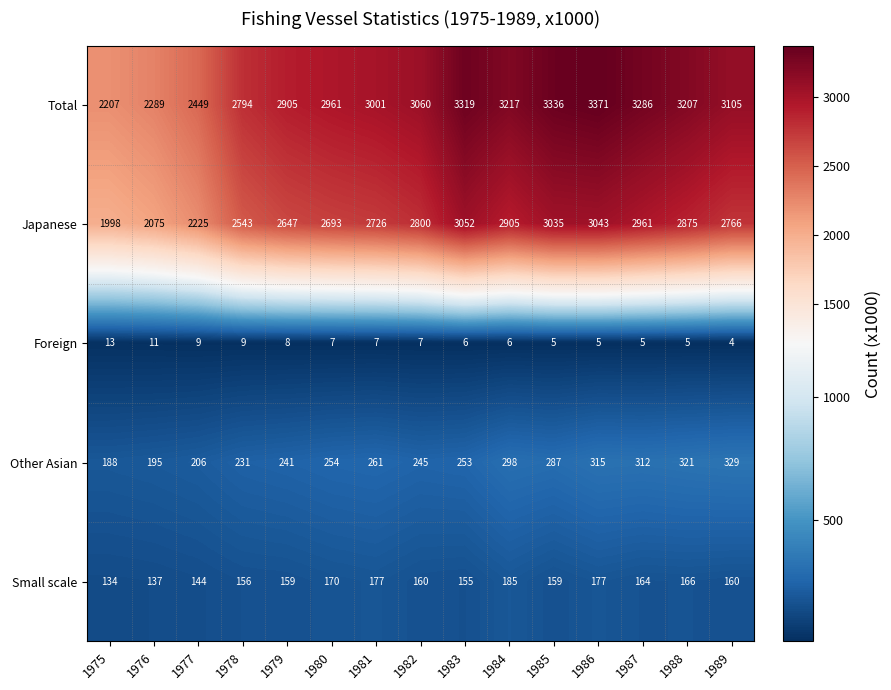

Which series has the largest total across all categories?

Total